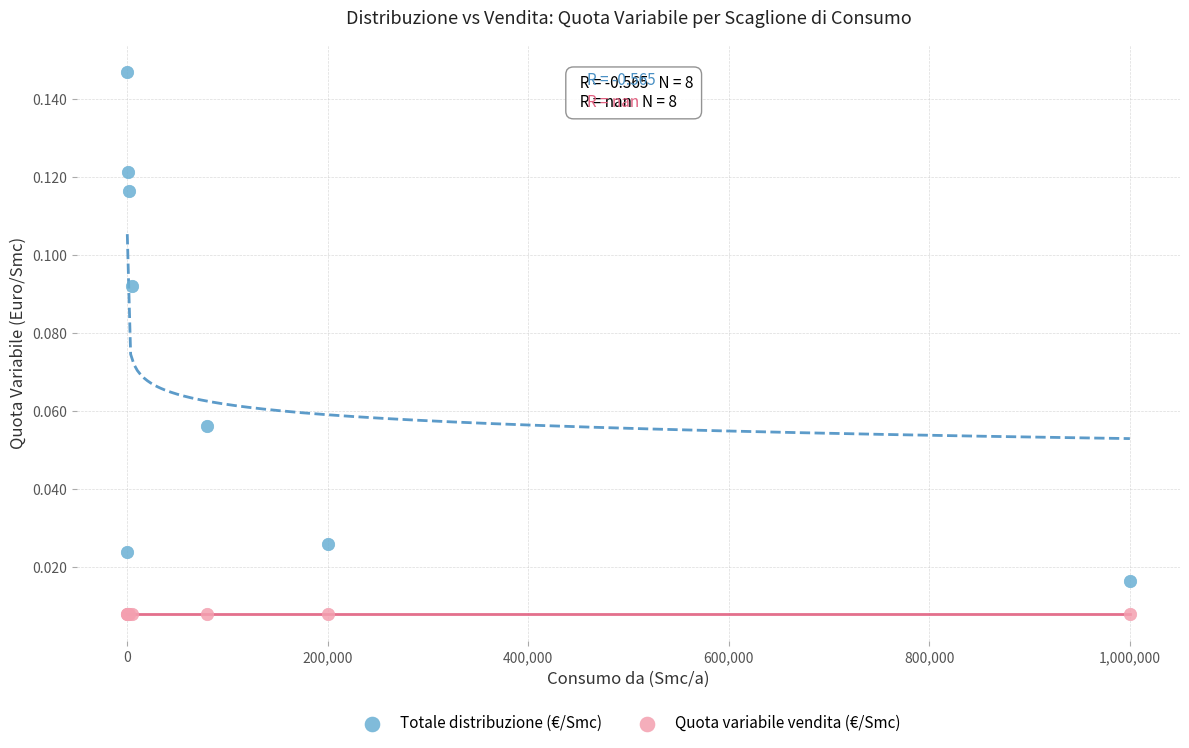

Which series contains the lowest Y value?

Quota variabile vendita (€/Smc)